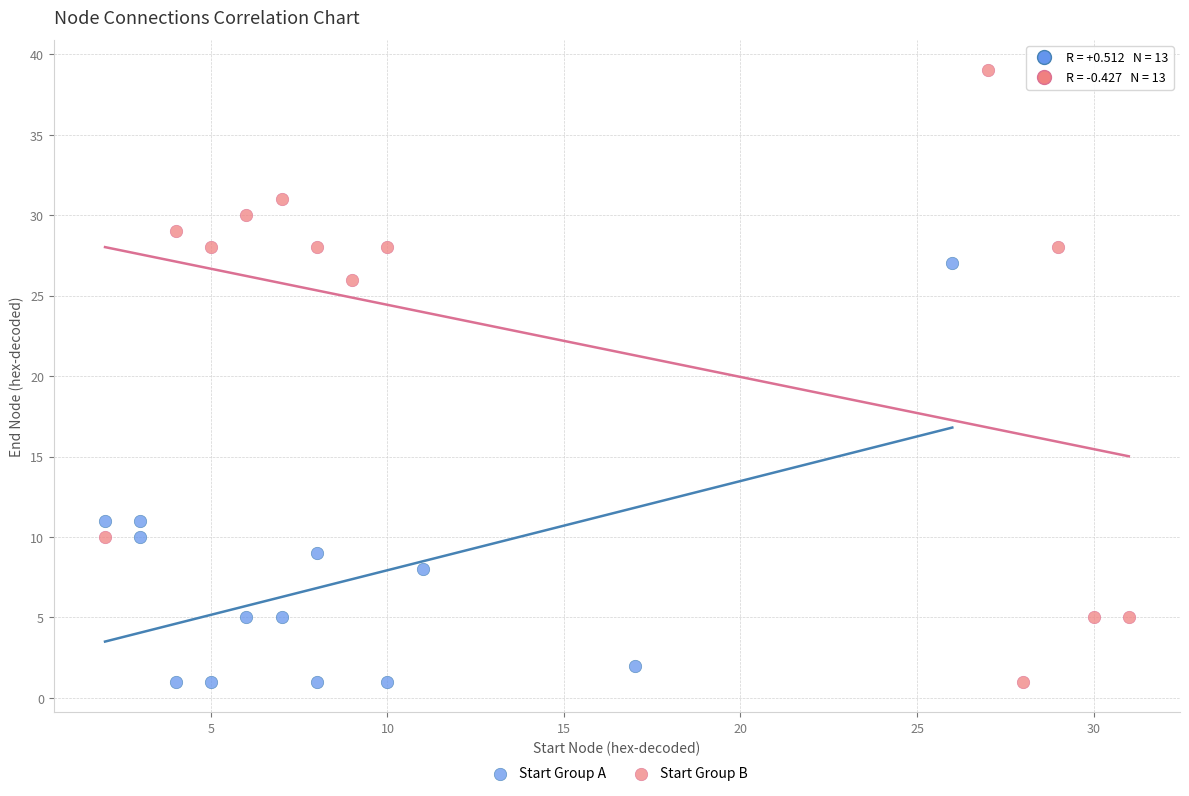

Which series contains the highest Y value?

Start Group B